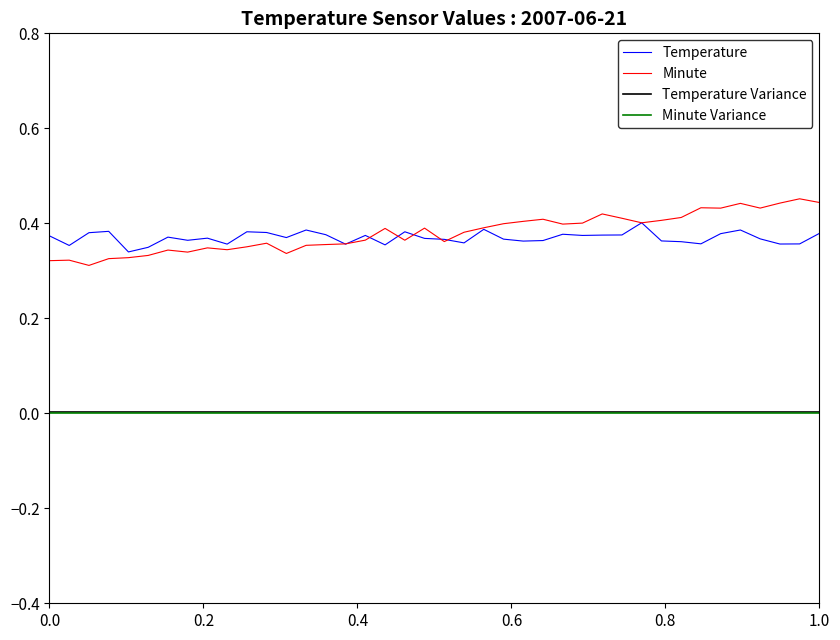

How many distinct data groups are displayed?

4